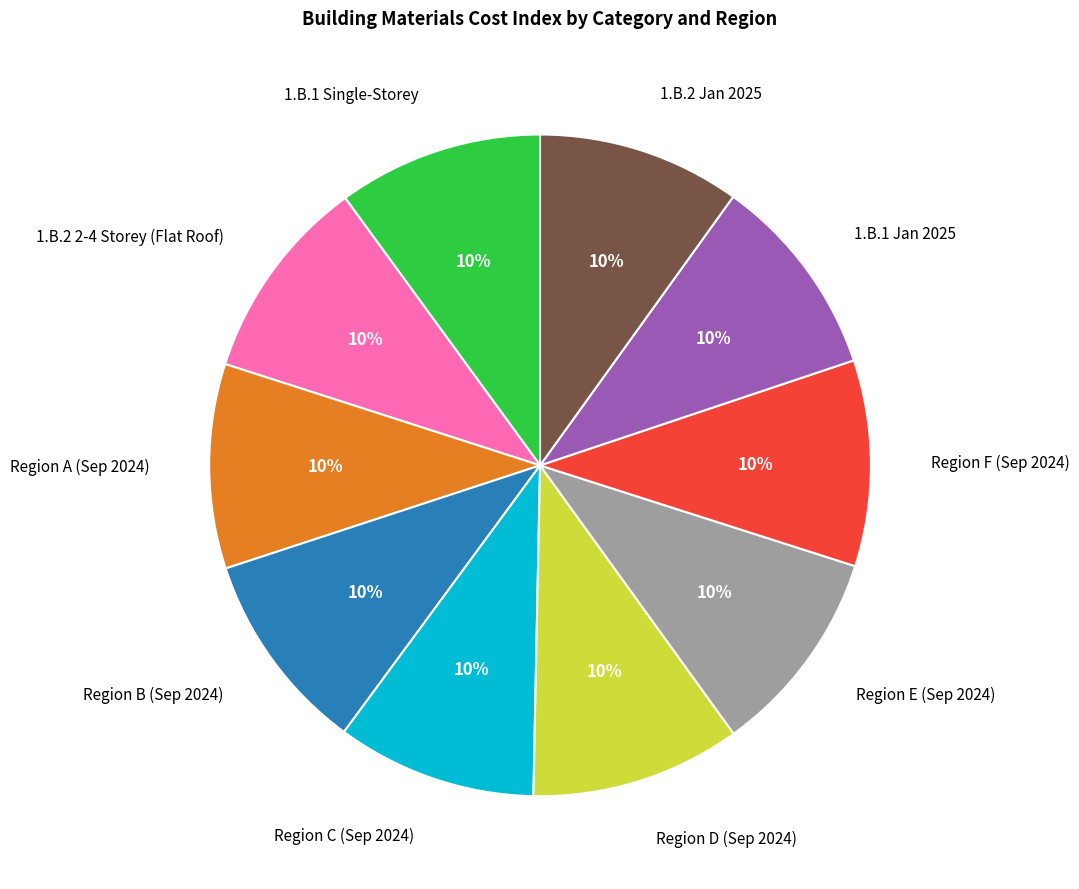

Is 1.B.1 Jan 2025 the majority of the pie?

No